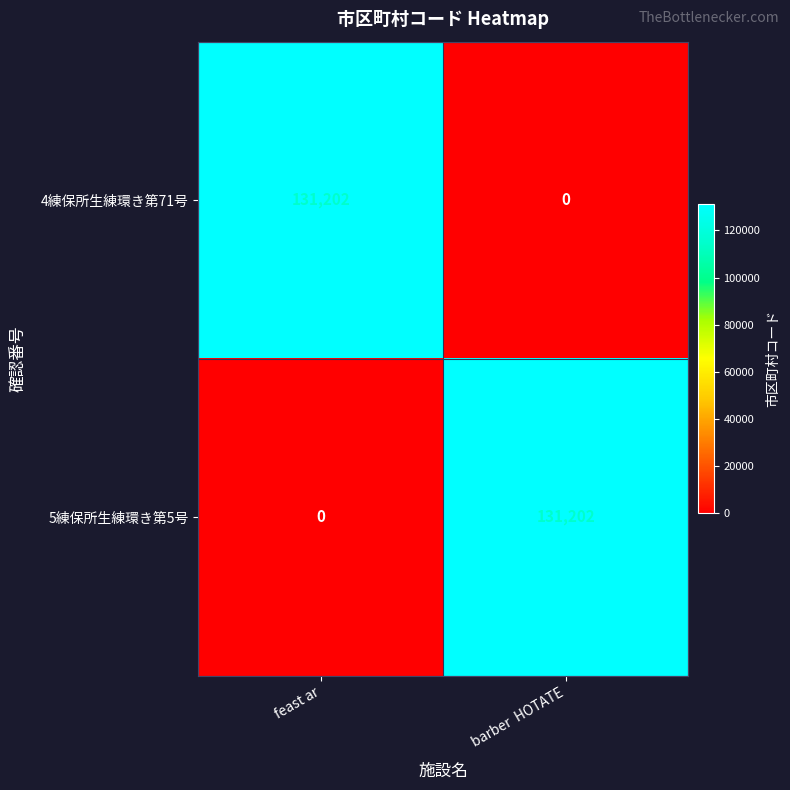

Read the 5練保所生練環き第5号 value at barber  HOTATE, to the nearest 50.

131200